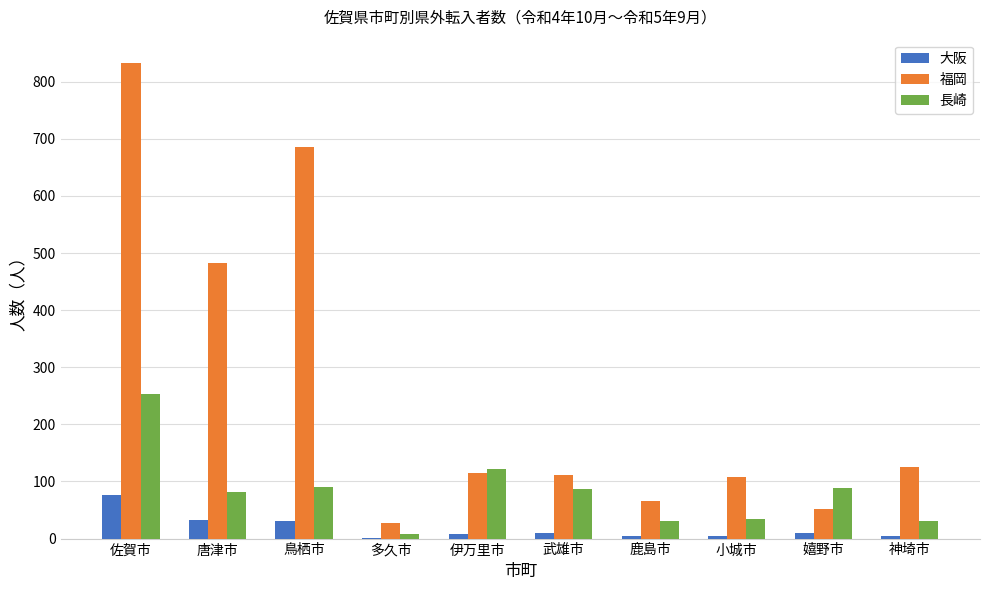

At which label does 大阪 reach its peak?

佐賀市